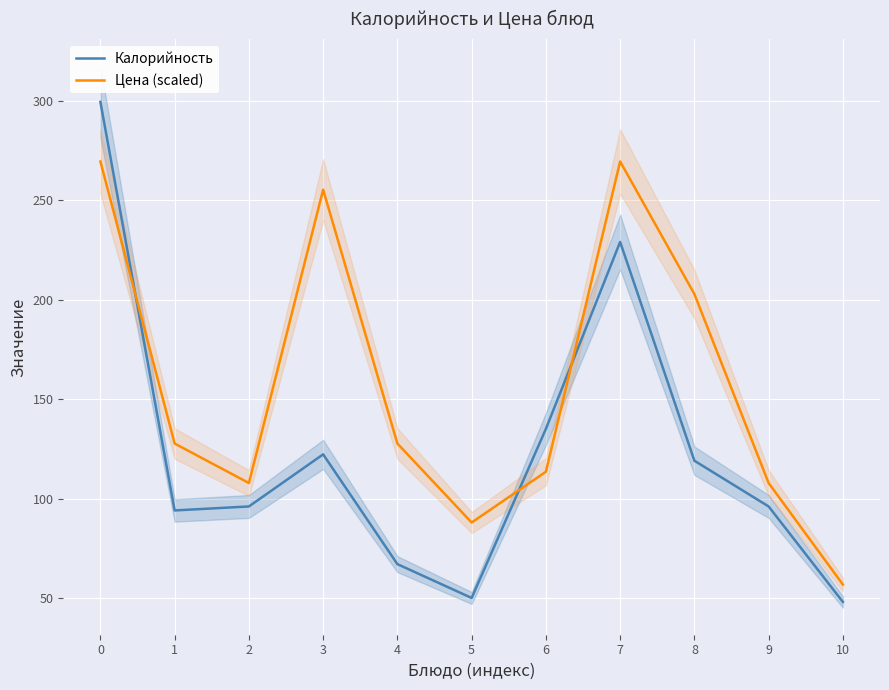

Which series has the largest total across all categories?

Цена (scaled)